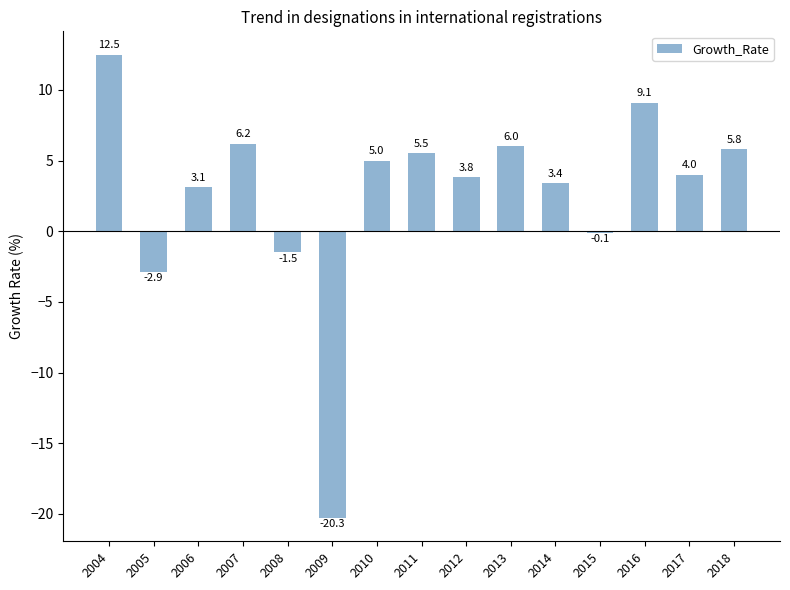

What is the maximum value shown in the chart?

12.5